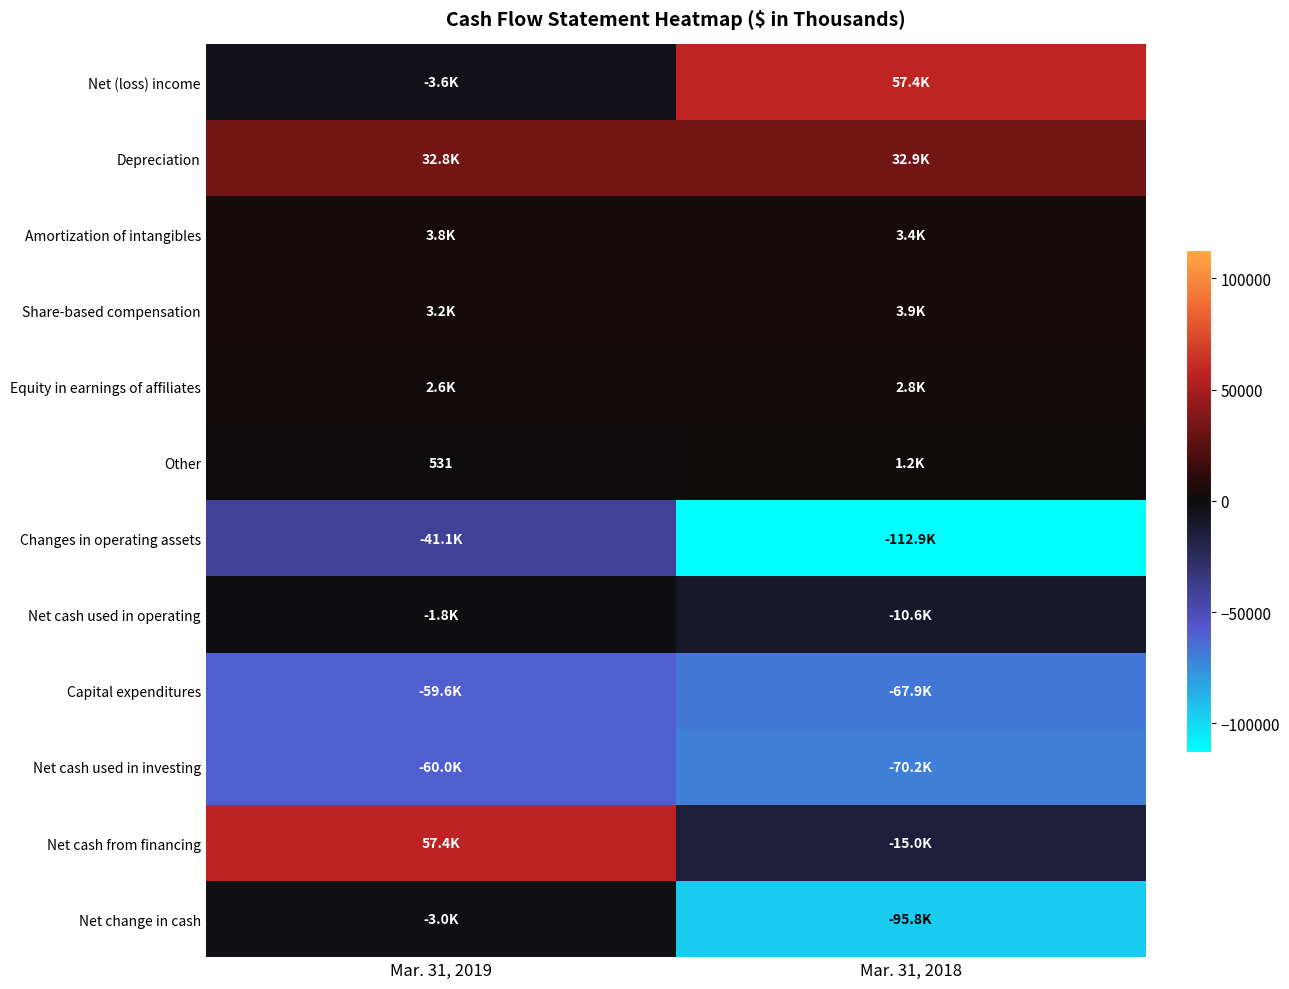

The Other series shows 531 at Mar. 31, 2019. True or false?

True